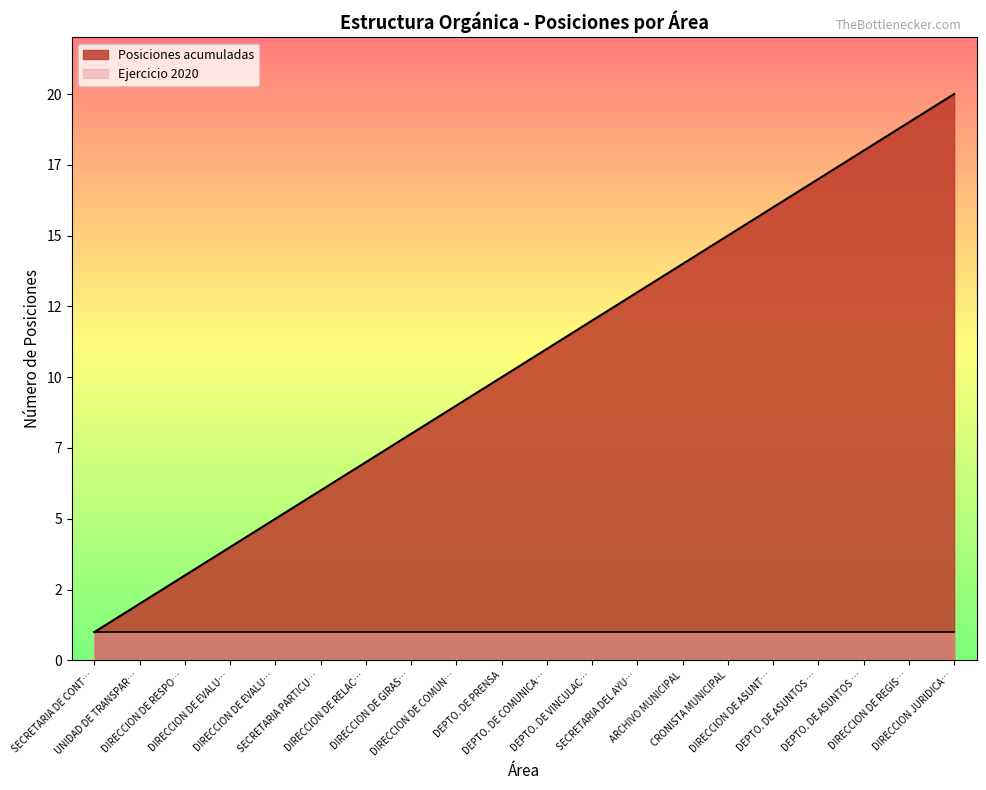

List the labels in order of value, largest first.

DIRECCION JURIDICA…, DIRECCION DE REGIS…, DEPTO. DE ASUNTOS …, DEPTO. DE ASUNTOS …, DIRECCION DE ASUNT…, CRONISTA MUNICIPAL, ARCHIVO MUNICIPAL, SECRETARIA DEL AYU…, DEPTO. DE VINCULAC…, DEPTO. DE COMUNICA…, DEPTO. DE PRENSA, DIRECCION DE COMUN…, DIRECCION DE GIRAS…, DIRECCION DE RELAC…, SECRETARIA PARTICU…, DIRECCION DE EVALU…, DIRECCION DE EVALU…, DIRECCION DE RESPO…, UNIDAD DE TRANSPAR…, SECRETARIA DE CONT…